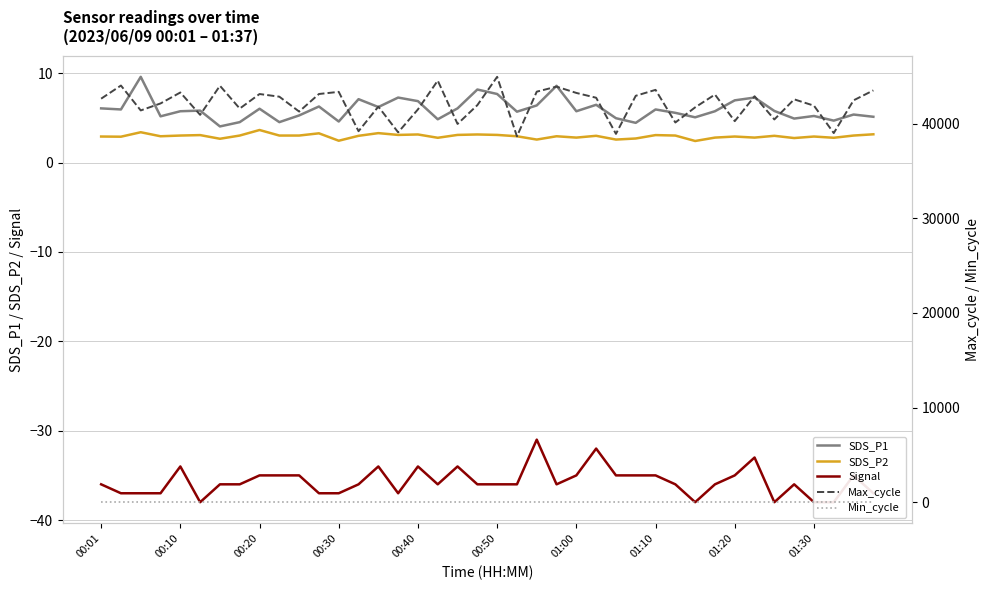

How many data points does each series have?

40